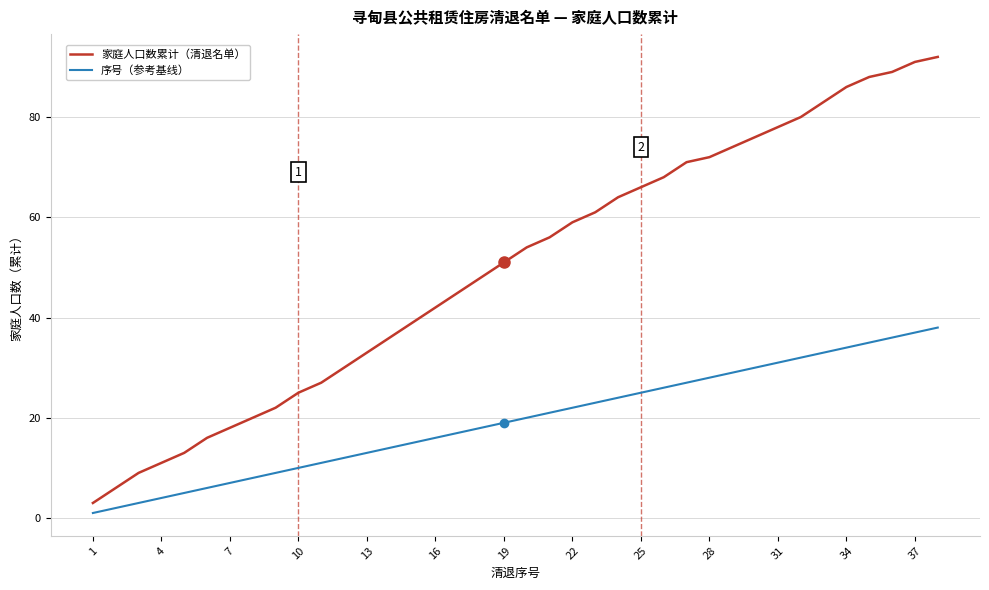

True or false: 家庭人口数累计（清退名单） and 序号（参考基线） cross at least once.

False